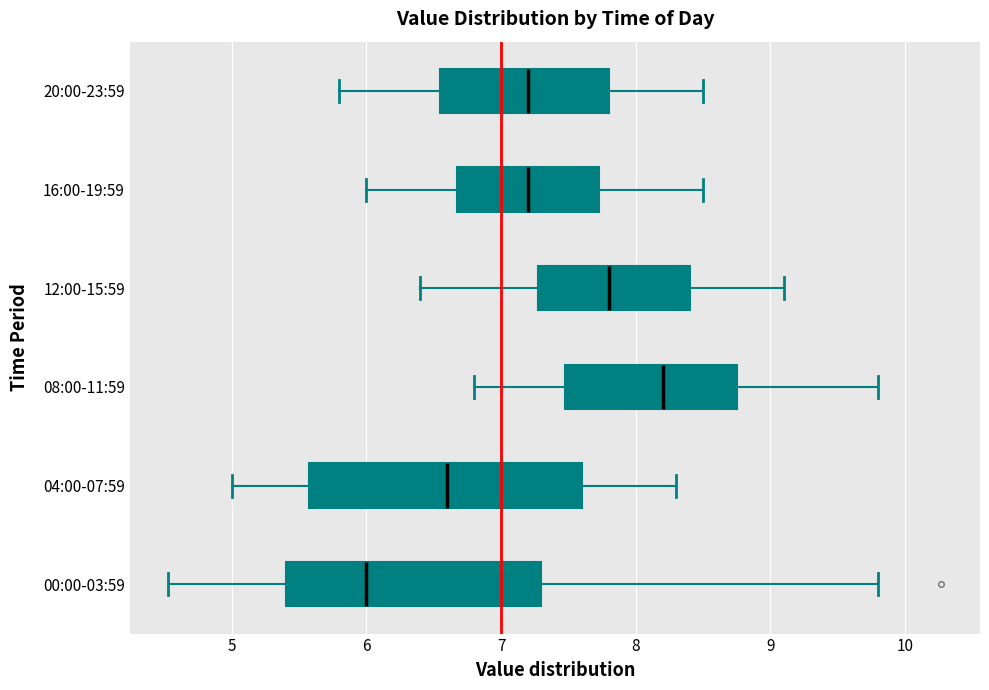

Comparing the boxes themselves (not the whiskers), which one is the widest?

04:00-07:59